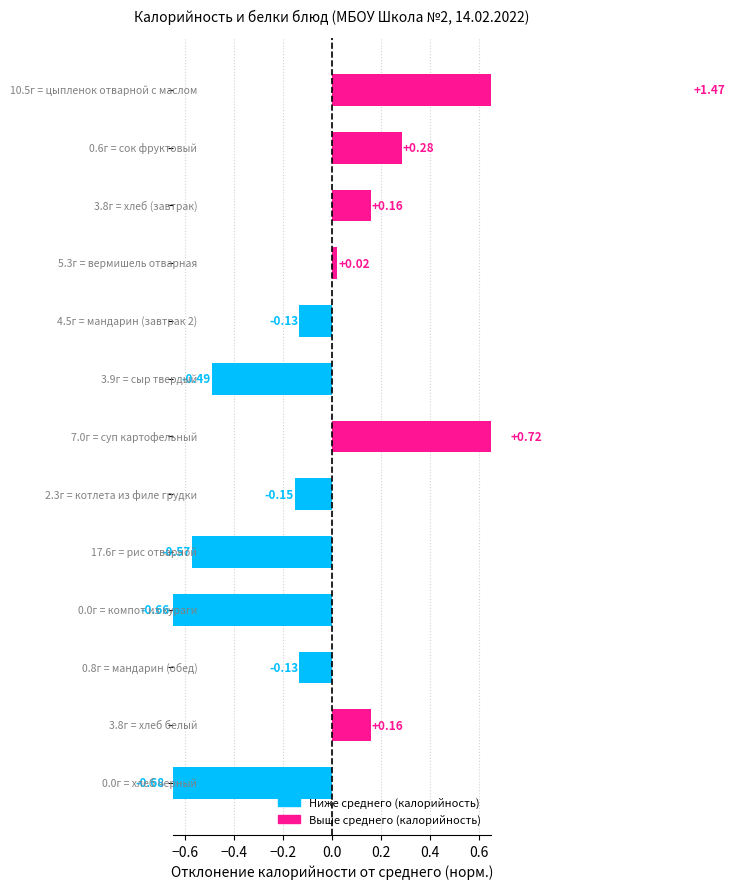

How many values are below zero?

7